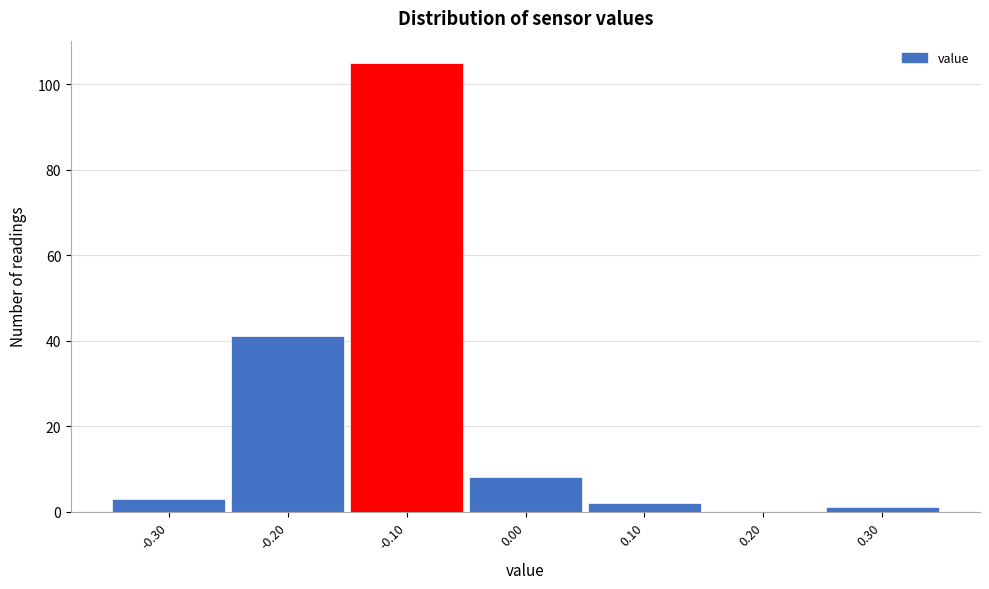

How tall is the bar that spans -0.35 to -0.25 on the x-axis? The values are not printed on the chart, so give them approximately, as read against the axis.

4